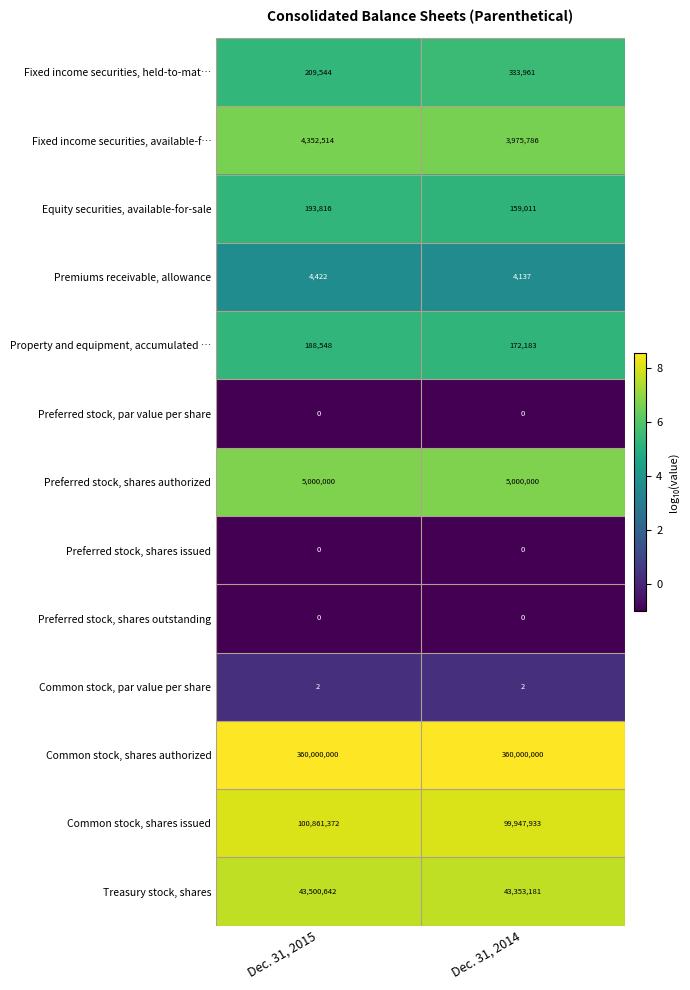

Which series changed the most between Dec. 31, 2015 and Dec. 31, 2014?

Common stock, shares issued